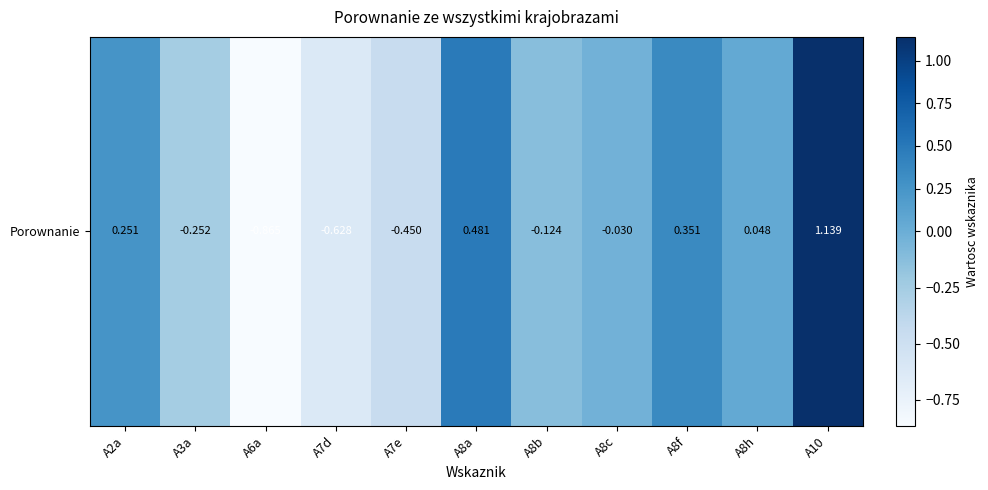

Is it true that the value at A7d is -0.4?

False